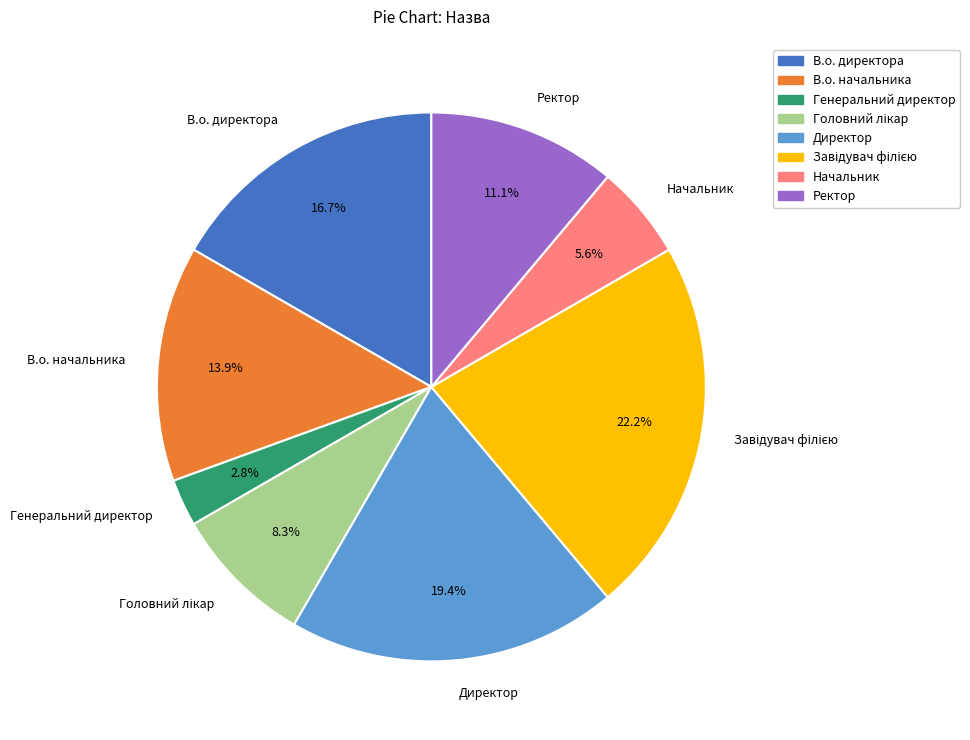

Do Генеральний директор and Начальник together represent more than half of the pie?

No